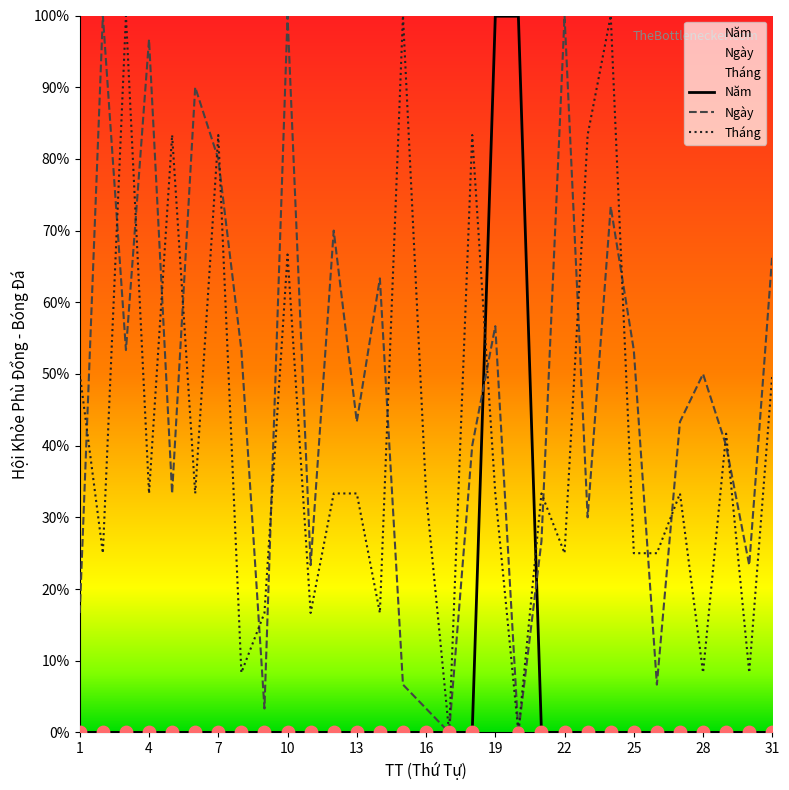

Which series has the widest spread of Y values?

Ngày